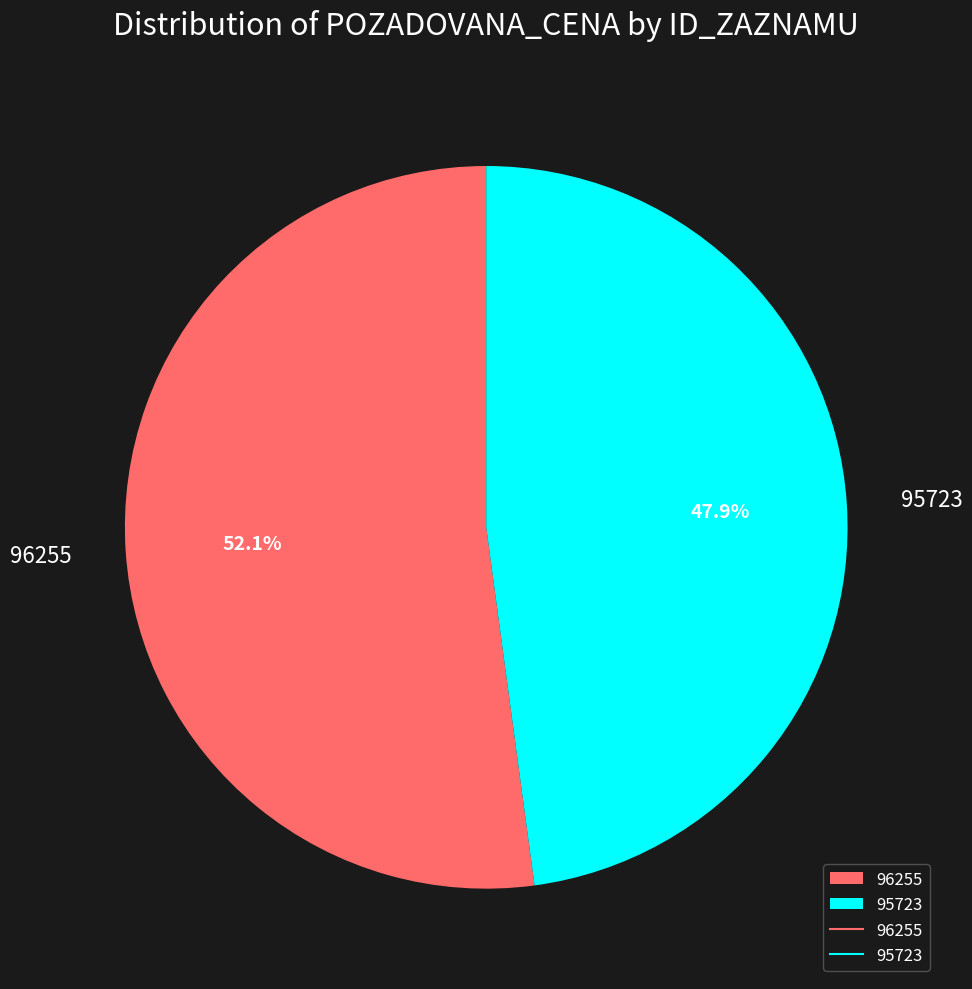

How many slices are in this pie chart?

2